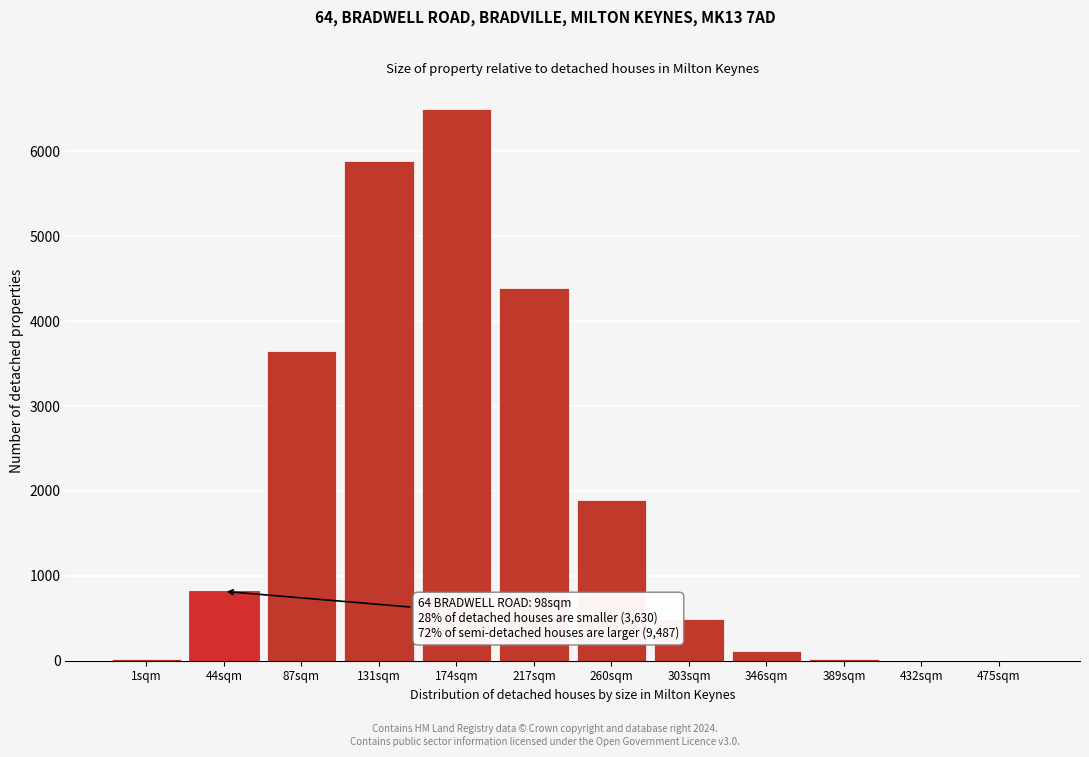

What is the greatest value displayed?

6500.0